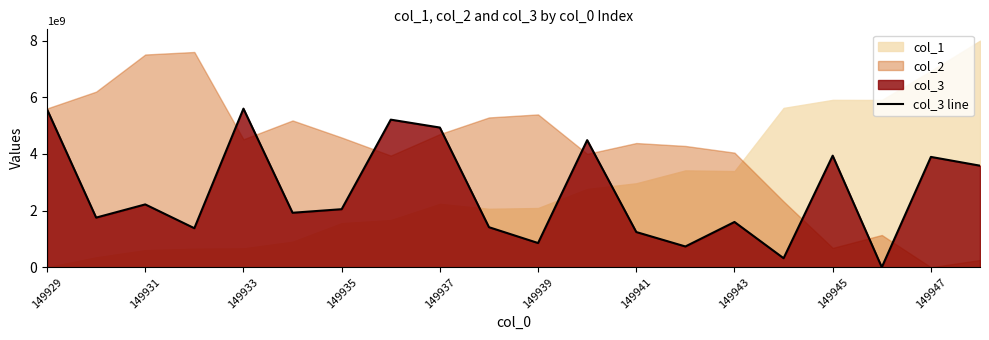

How many positive values are there?

19